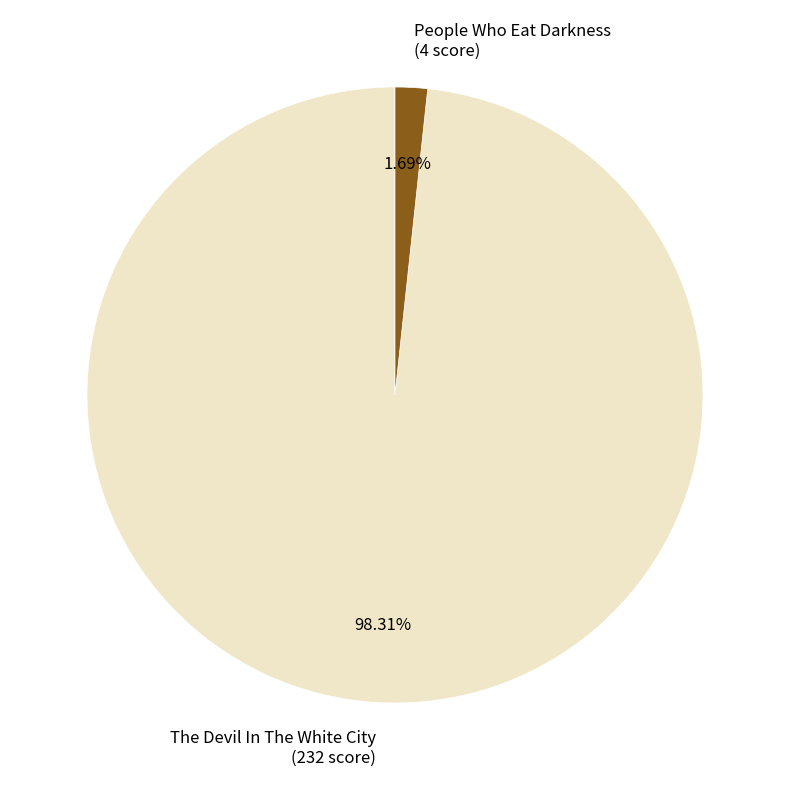

What is the largest slice in the pie chart?

The Devil In The White City